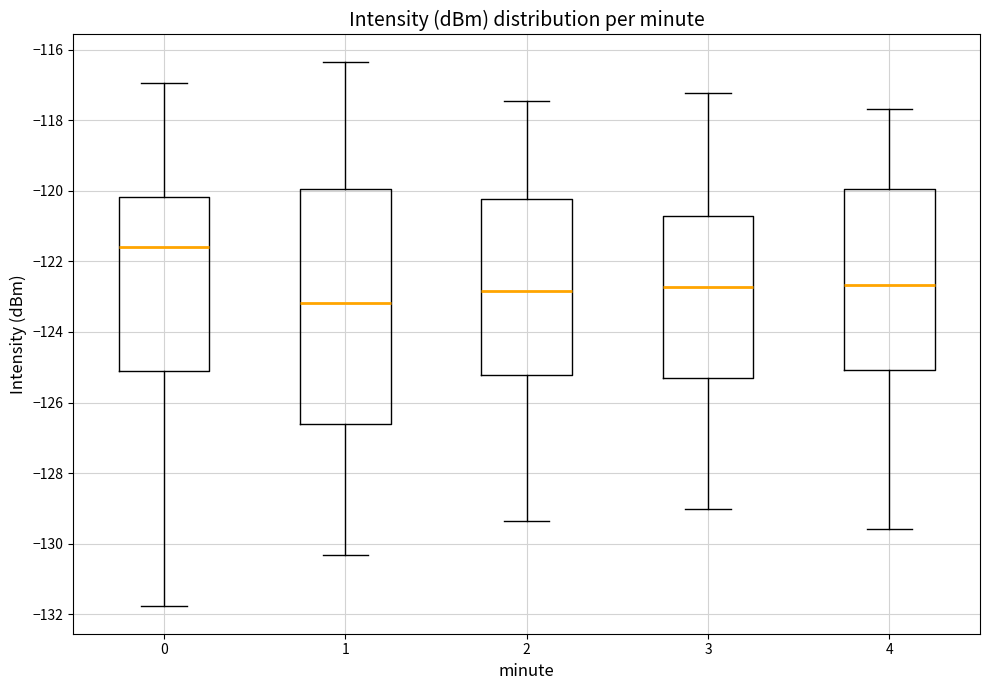

Where does the median line of the box at x = 4 sit on the y-axis? The values are not printed on the chart, so give them approximately, as read against the axis.

-122.6